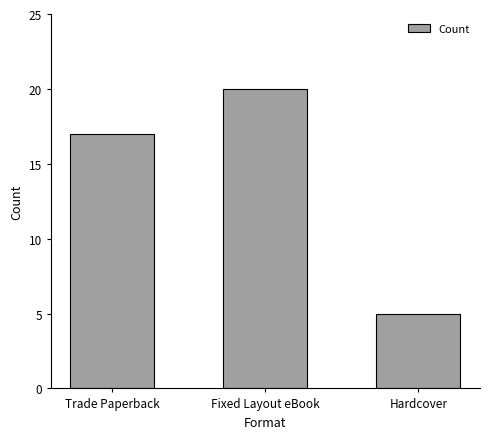

What is the sum of all values?

42